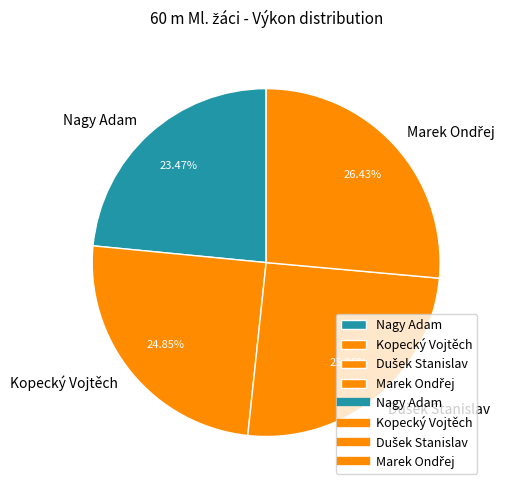

How many slices are in this pie chart?

4